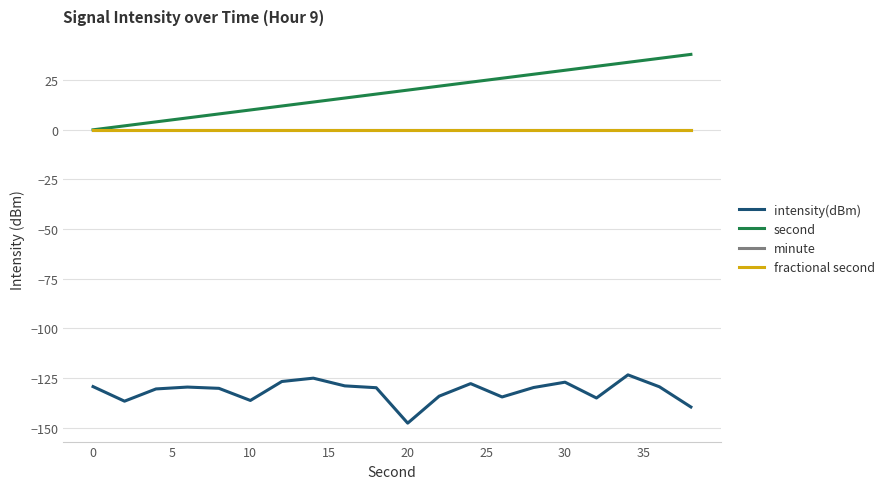

Does the chart have visible grid lines?

Yes